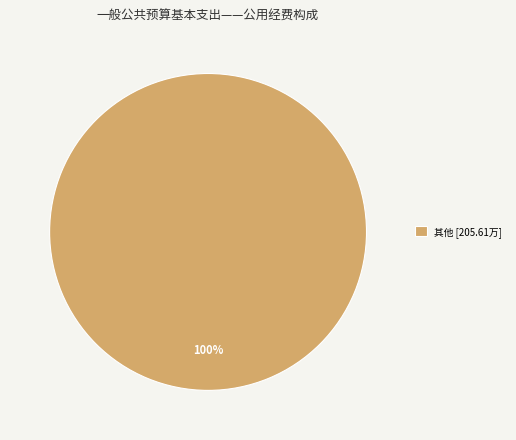

The 其他 [205.61万] slice represents 100% of the pie. True or false?

True